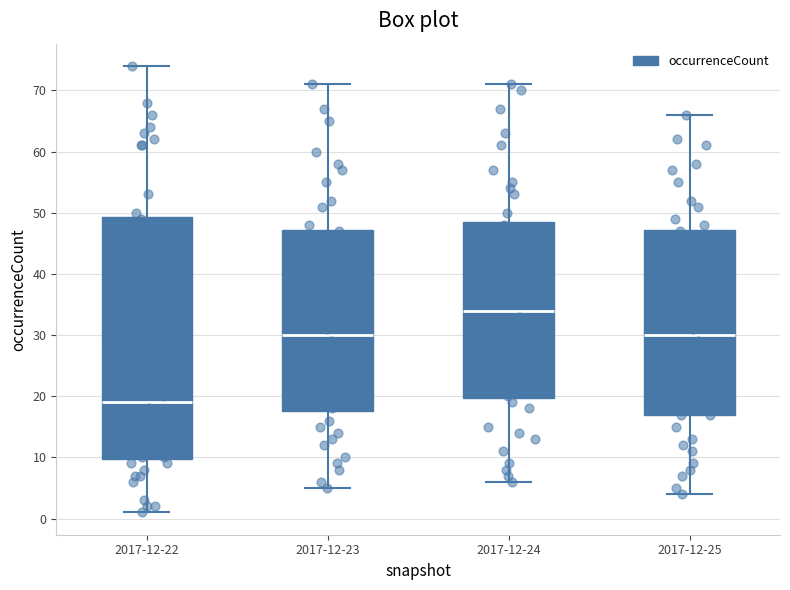

Where does the lower whisker of the box for 2017-12-24 end on the y-axis? The values are not printed on the chart, so give them approximately, as read against the axis.

6